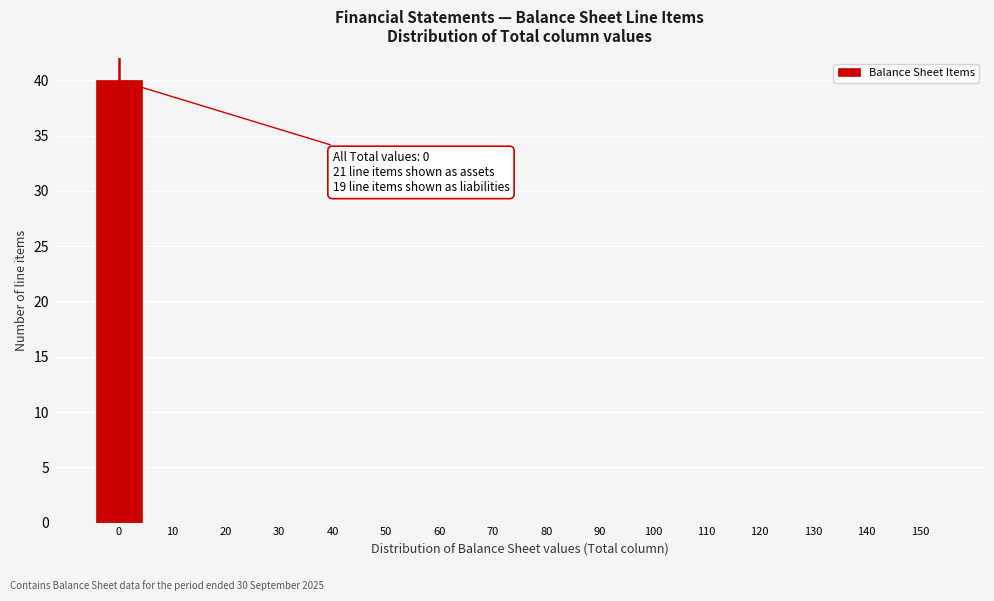

Reading left to right, list all the values displayed in this chart.

0=40	10=0	20=0	30=0	40=0	50=0	60=0	70=0	80=0	90=0	100=0	110=0	120=0	130=0	140=0	150=0